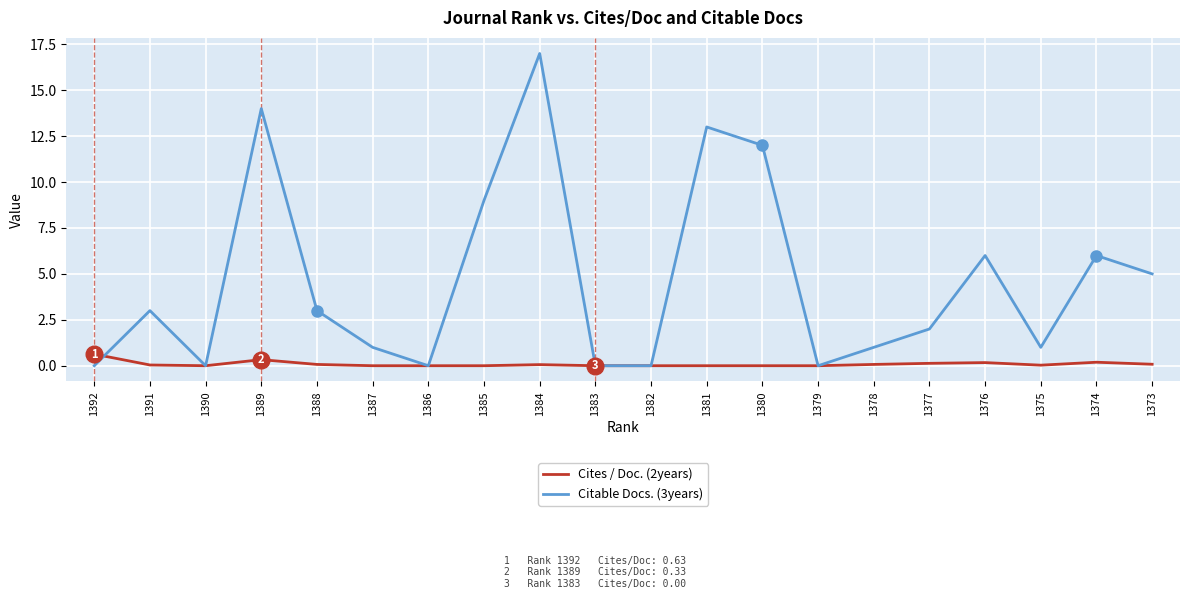

Which label corresponds to the largest value in the chart?

1384